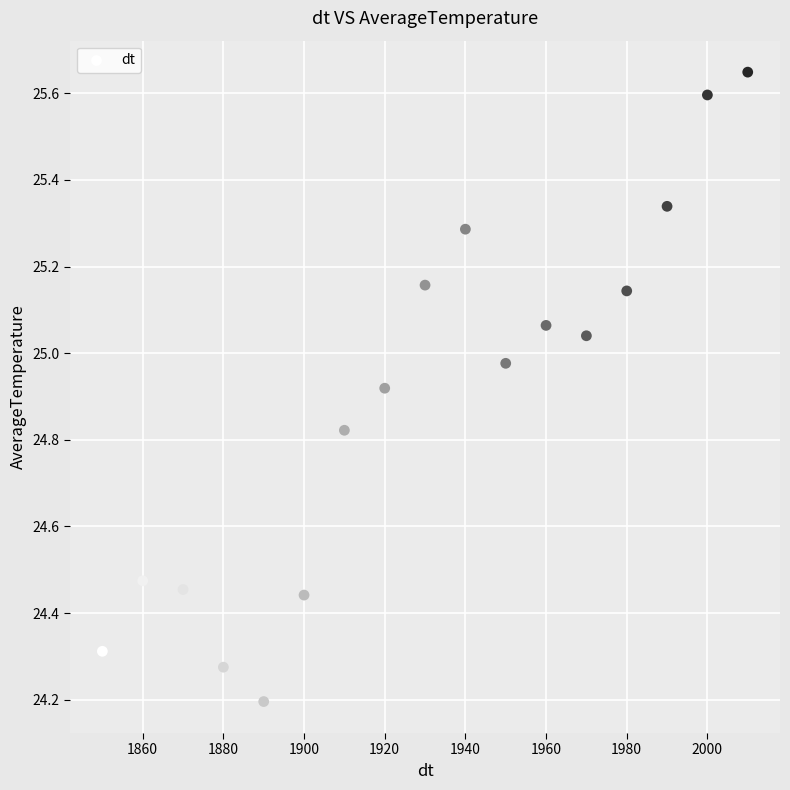

What Y value in the scatter plot is closest to 24?

24.2